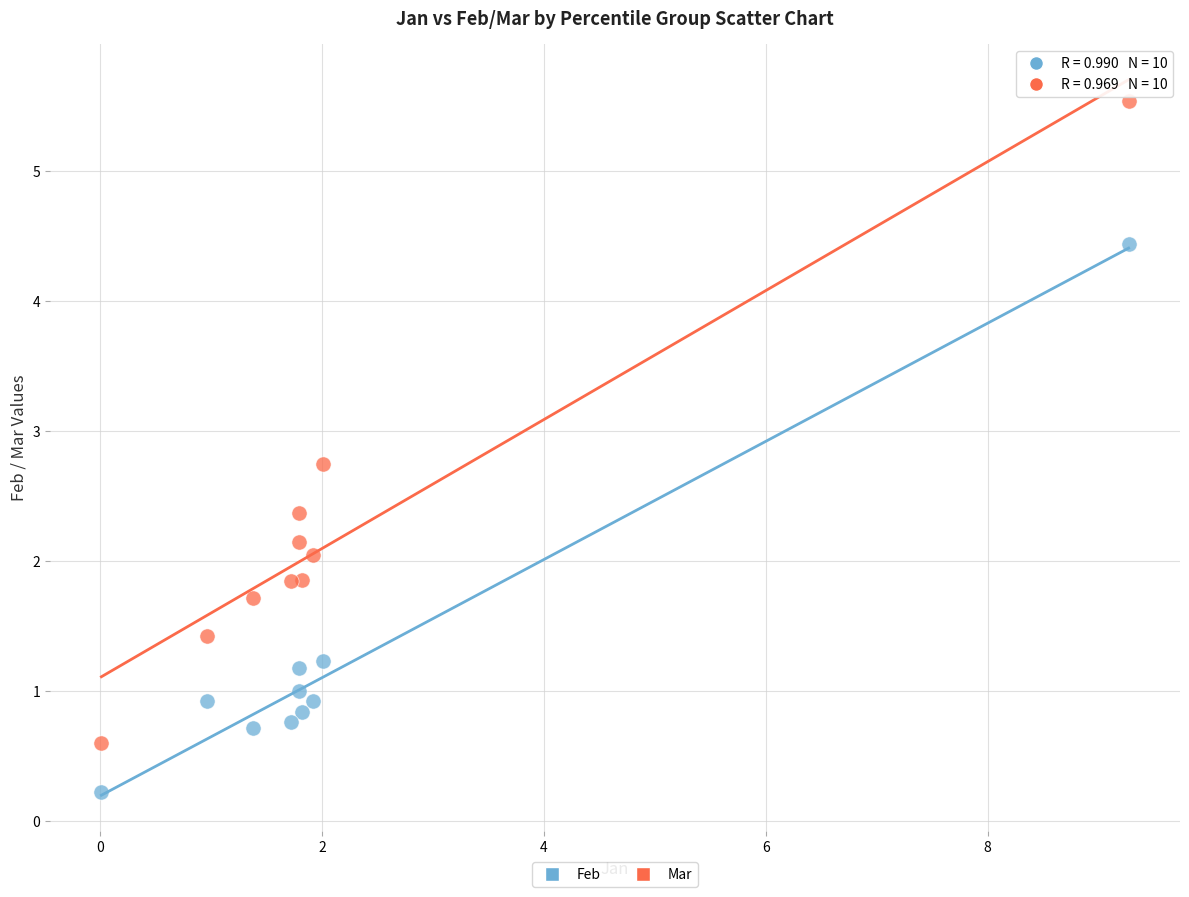

What are all the series names shown in the legend?

Feb, Mar